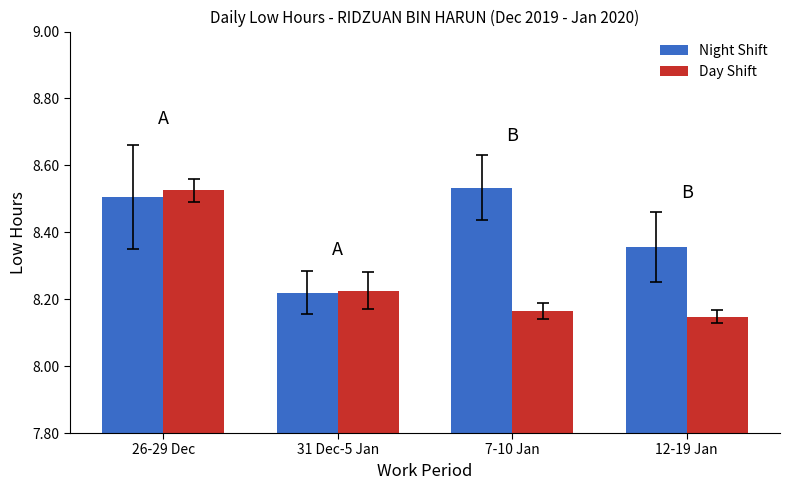

Count the Day Shift values in the range 8 to 9.

4